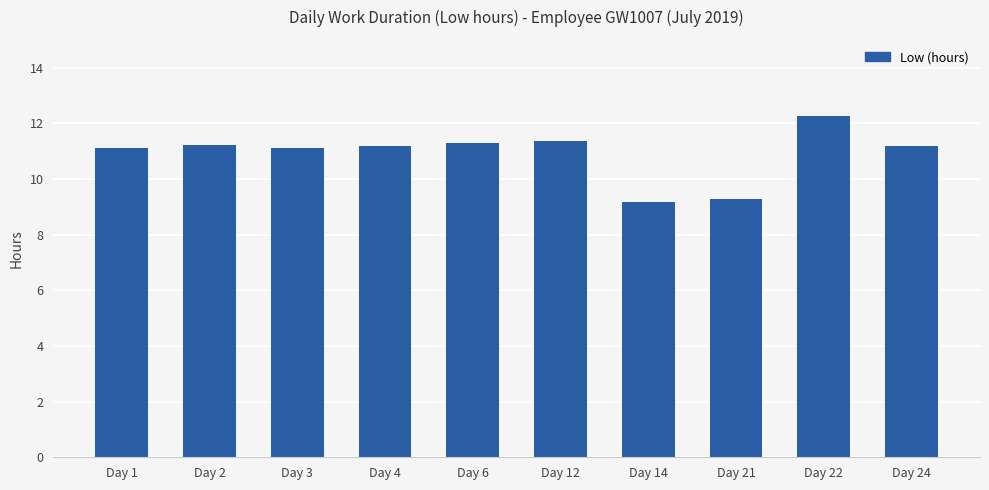

What is the smallest value displayed?

9.2